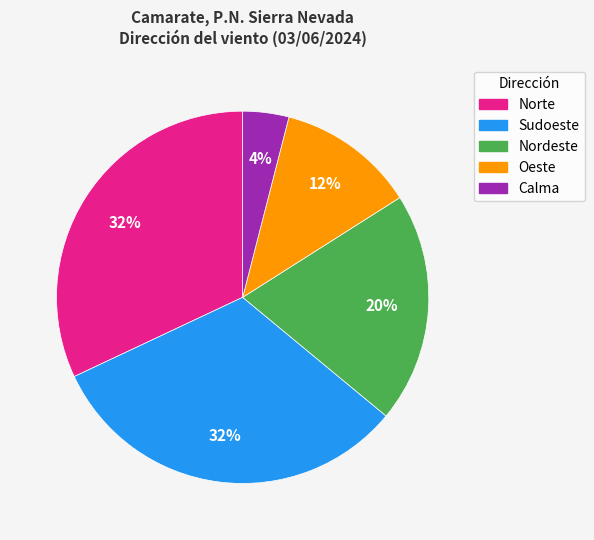

To the nearest percent, what is the average slice percentage?

20%